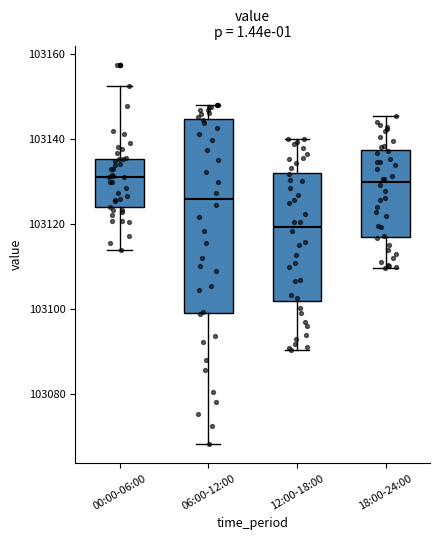

Comparing the boxes themselves (not the whiskers), which one is the tallest?

06:00-12:00